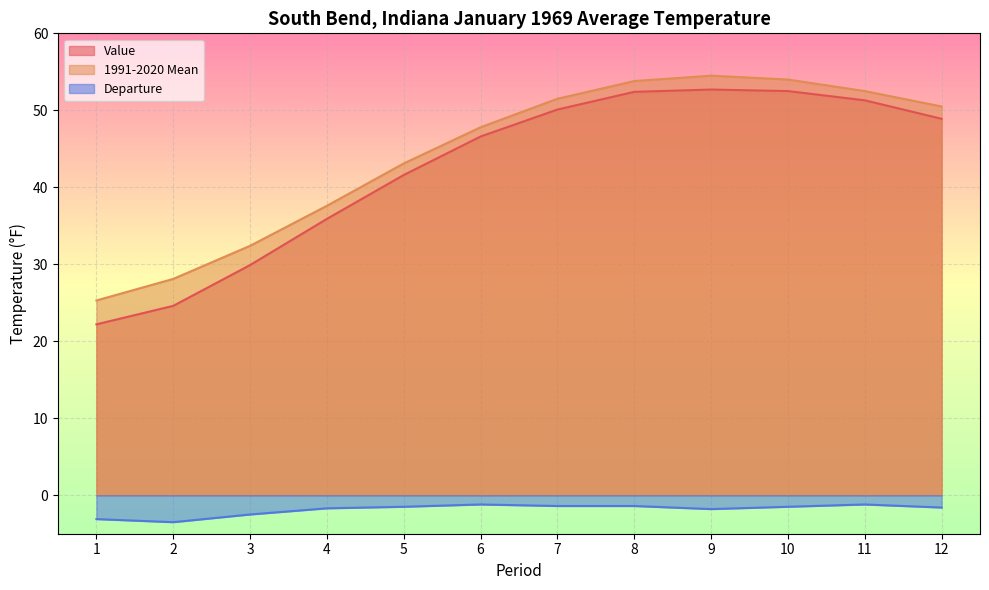

At 5, list the series in order from largest to smallest.

1991-2020 Mean, Value, Departure